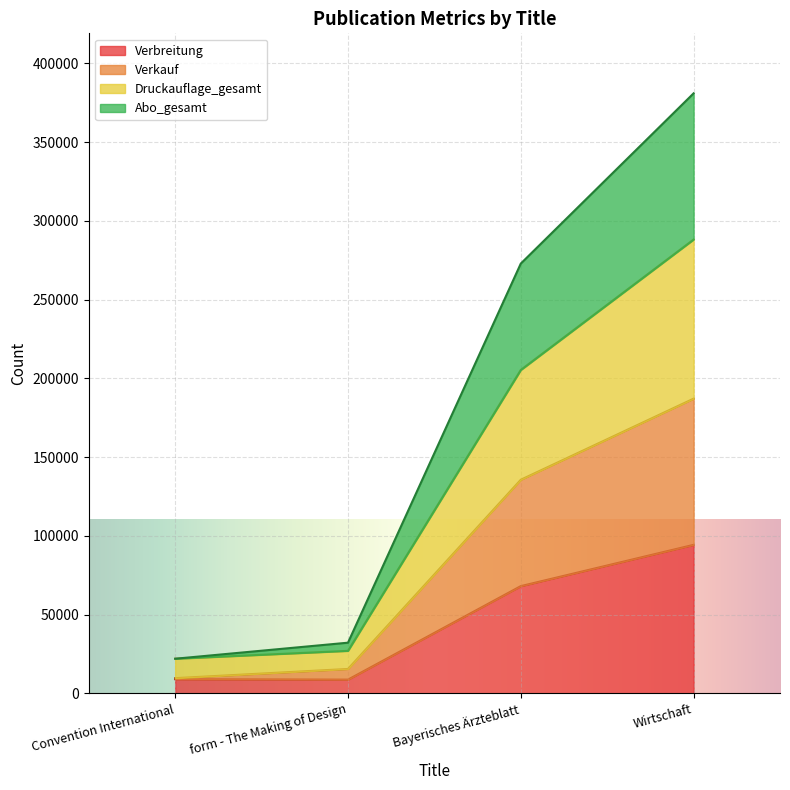

What is the minimum value for Verbreitung?

8760